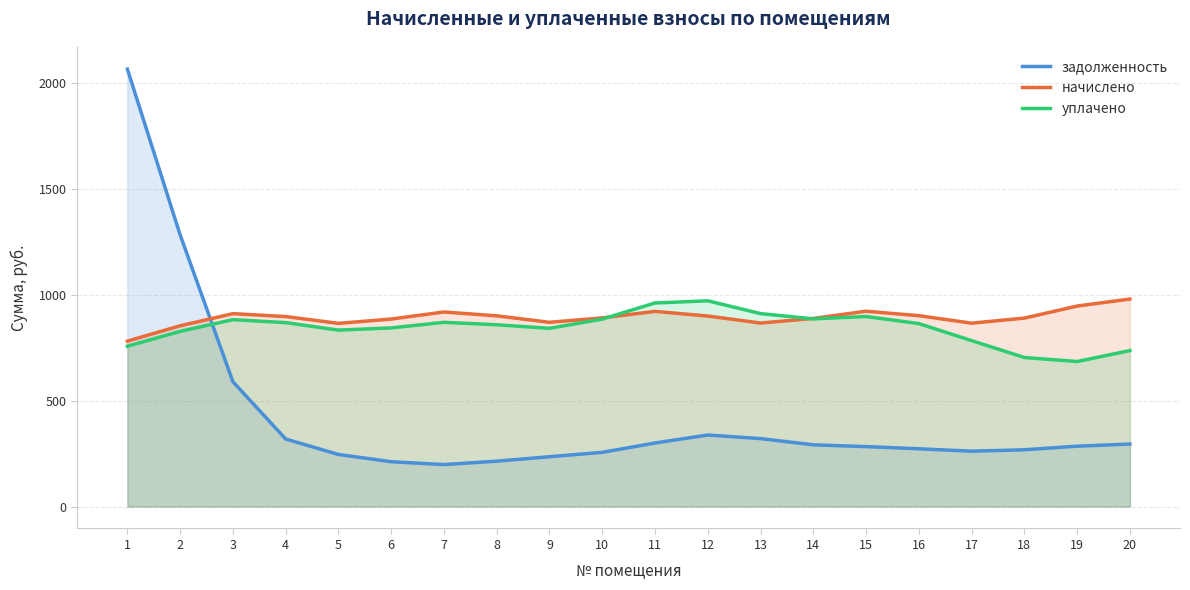

Which series has the largest range (max minus min)?

задолженность